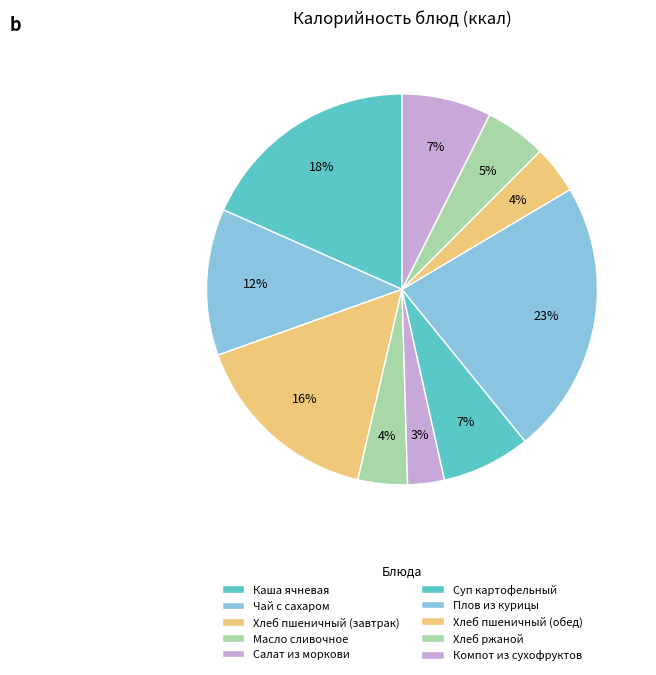

How many slices are in this pie chart?

10